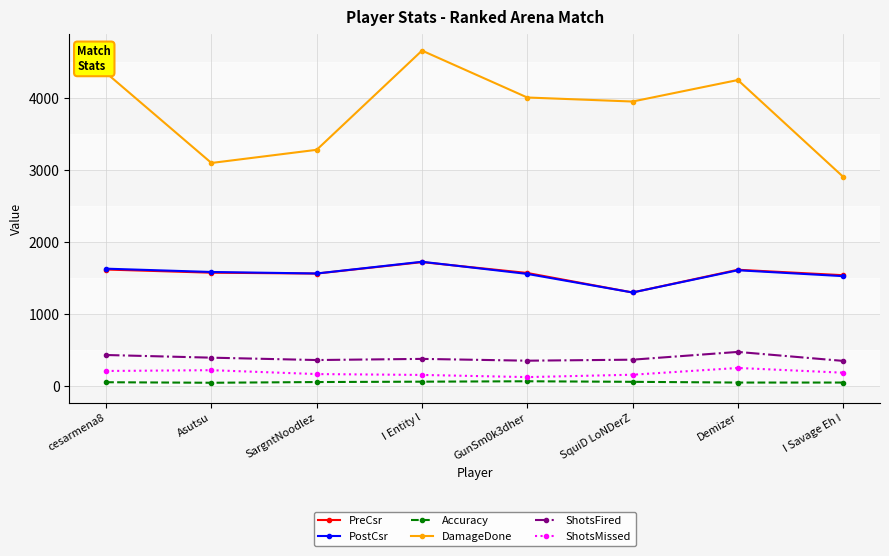

Between Asutsu and GunSm0k3dher, which series saw the biggest shift?

DamageDone